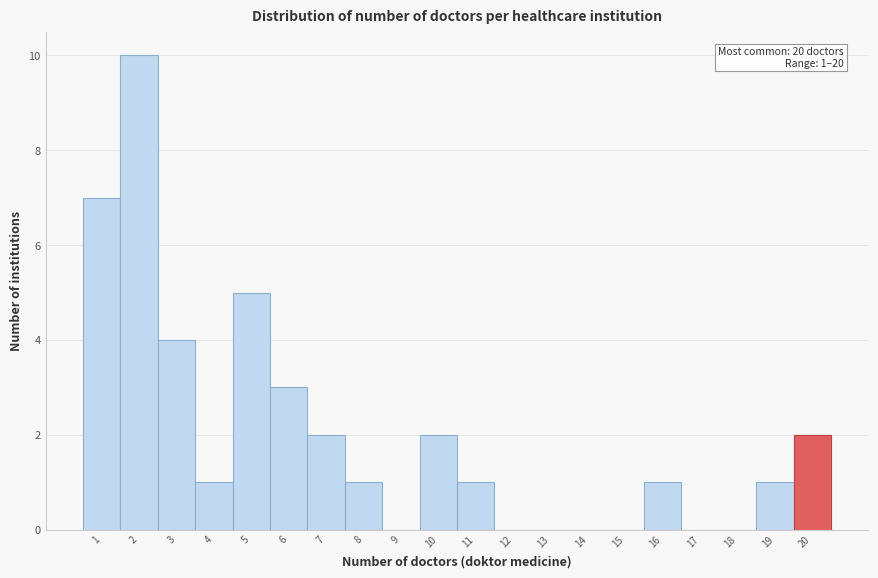

Which range on the x-axis has the tallest bar?

1.5 to 2.5